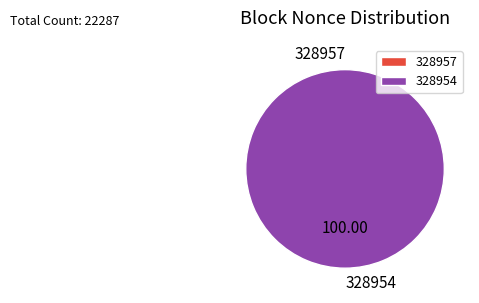

Combined, do 328954 and 328957 account for over 50%?

Yes